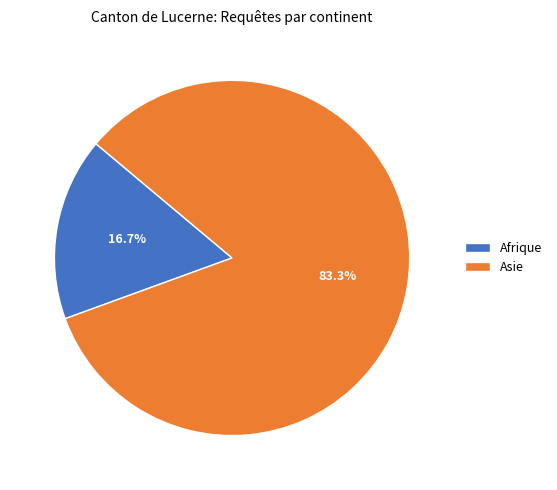

Is there a majority slice in this chart?

Yes